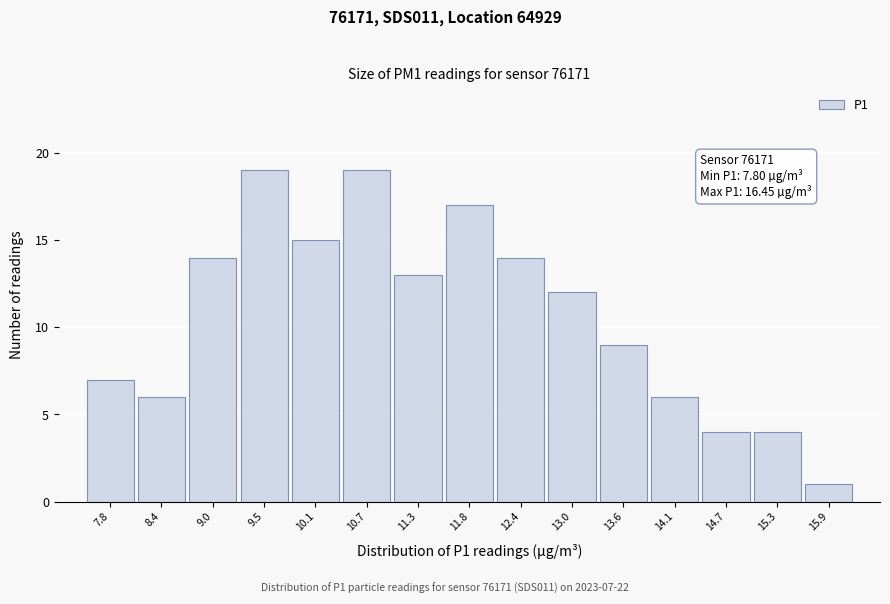

Reading left to right, what are all the values shown in this chart?

7.8=7	8.4=6	9.0=14	9.5=19	10.1=15	10.7=19	11.3=13	11.8=17	12.4=14	13.0=12	13.6=9	14.1=6	14.7=4	15.3=4	15.9=1